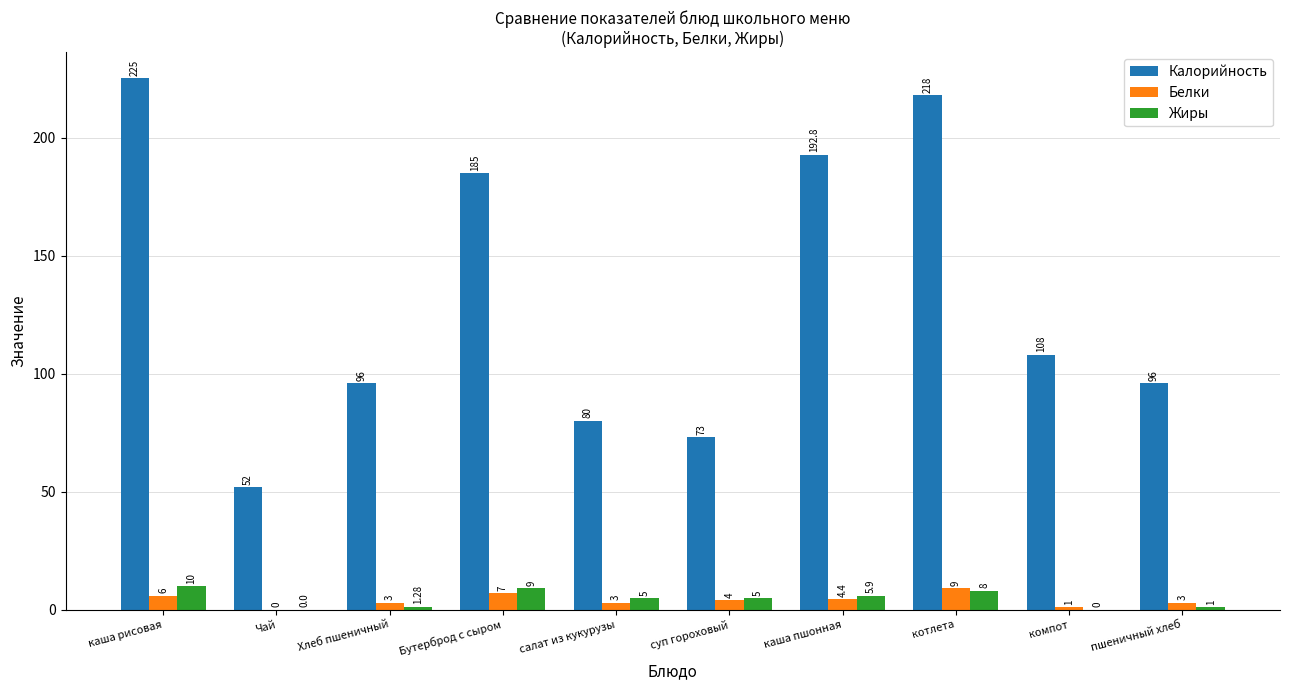

Where does the Жиры series first go above 5?

каша рисовая